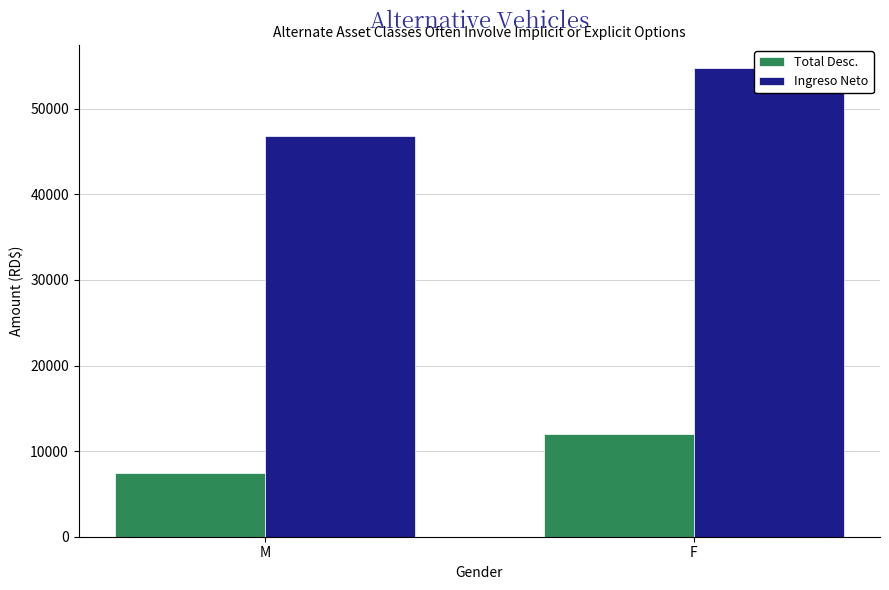

What is the sum of all Total Desc. values?

19499.1